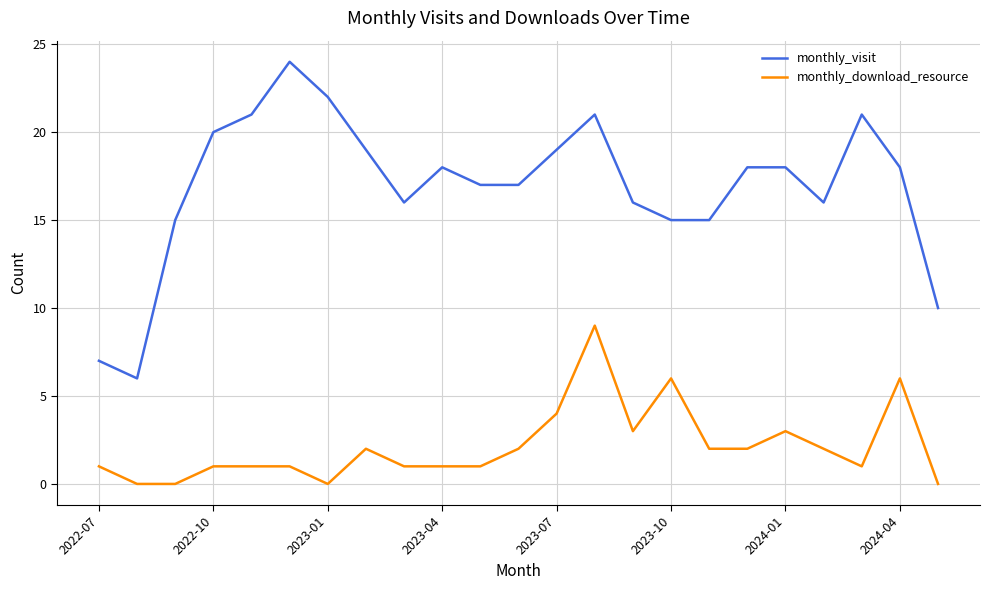

What is the maximum value for monthly_visit?

24